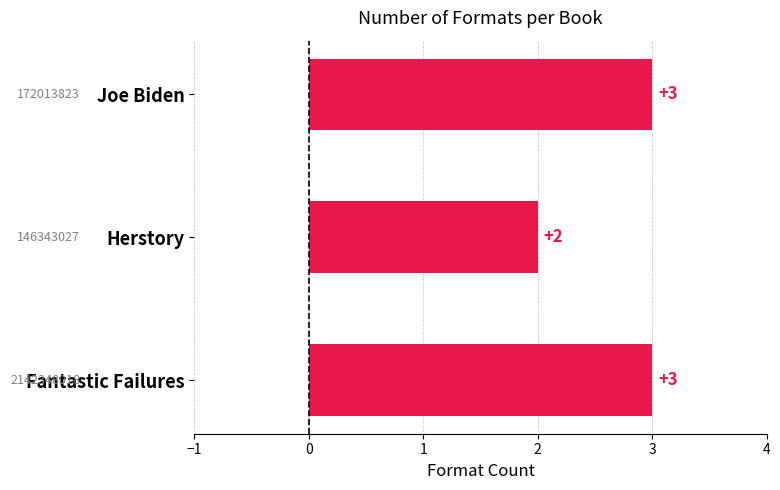

True or false: the data shows 3 at Fantastic Failures.

True